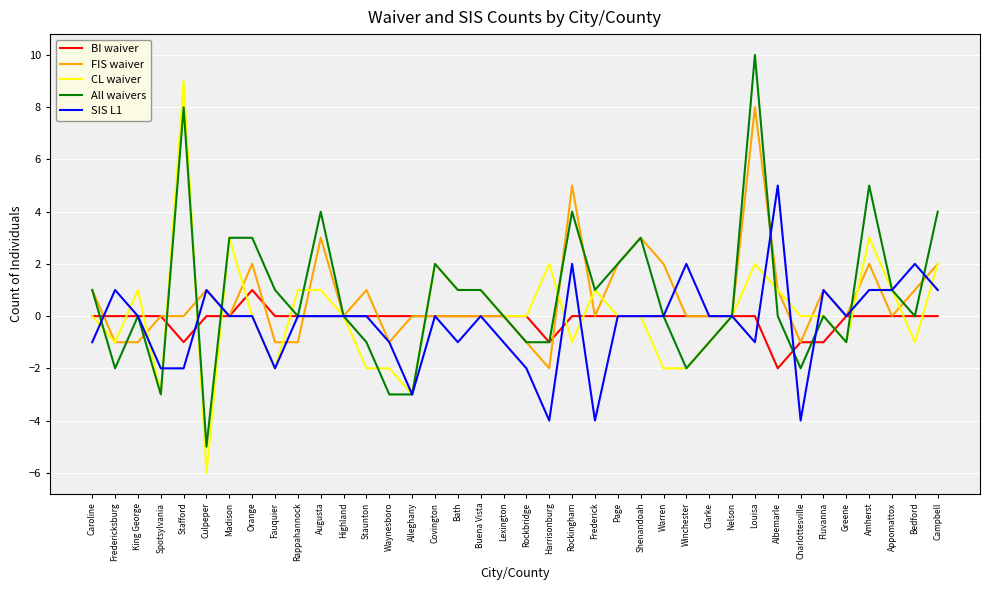

What is the total value across all series at Caroline?

1